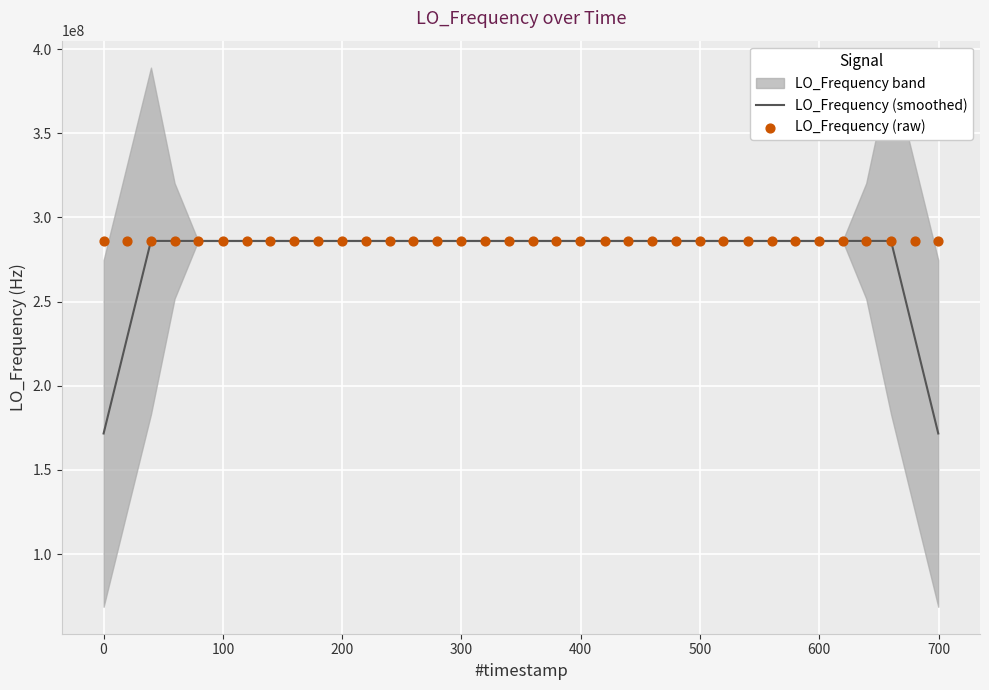

At how many categories does at least one series exceed 181626794?

36